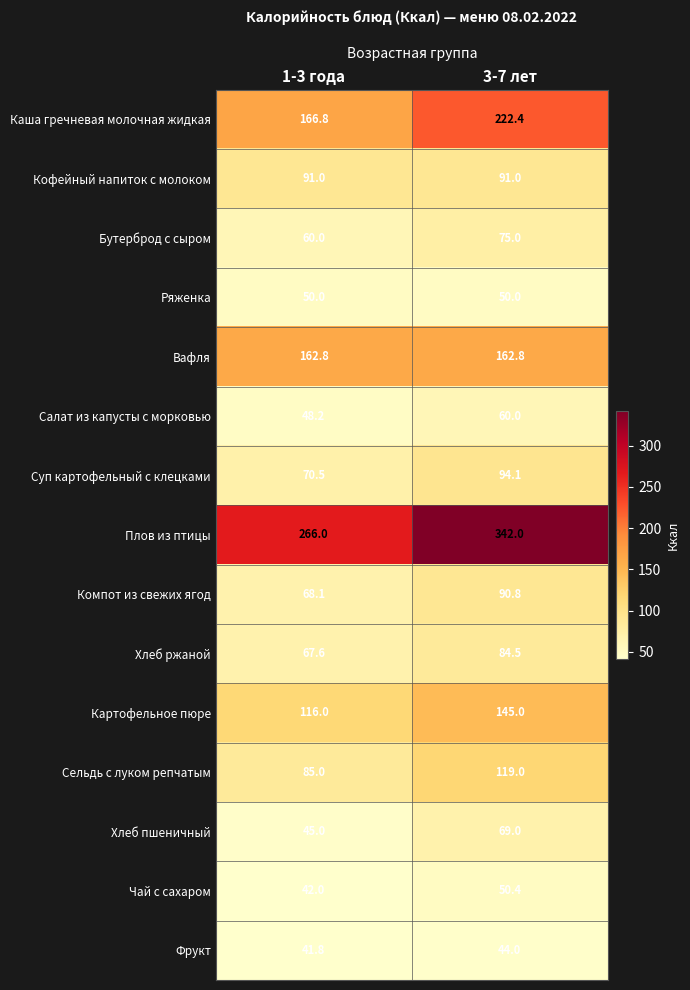

At which category is the sum across all series the highest?

3-7 лет